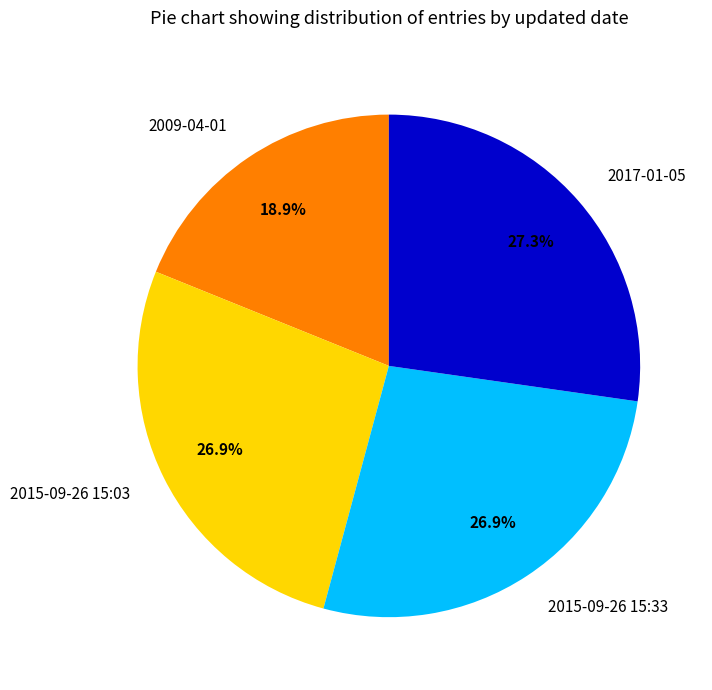

What percentage do 2015-09-26 15:03 and 2009-04-01 together represent?

45.8%